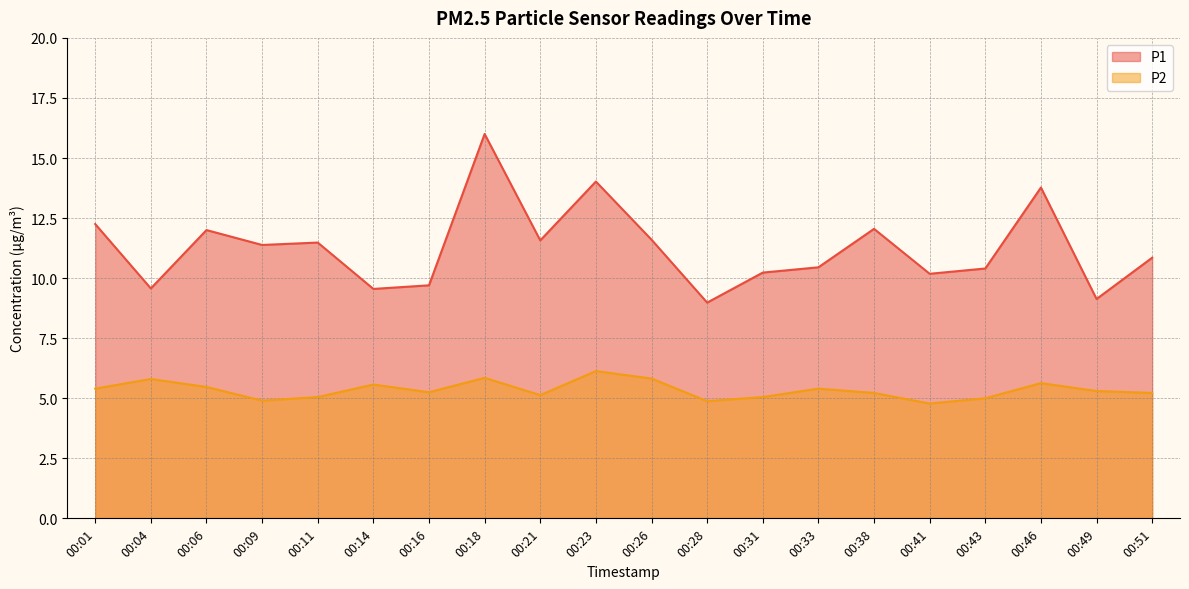

True or false: P1 and P2 intersect in this chart.

False